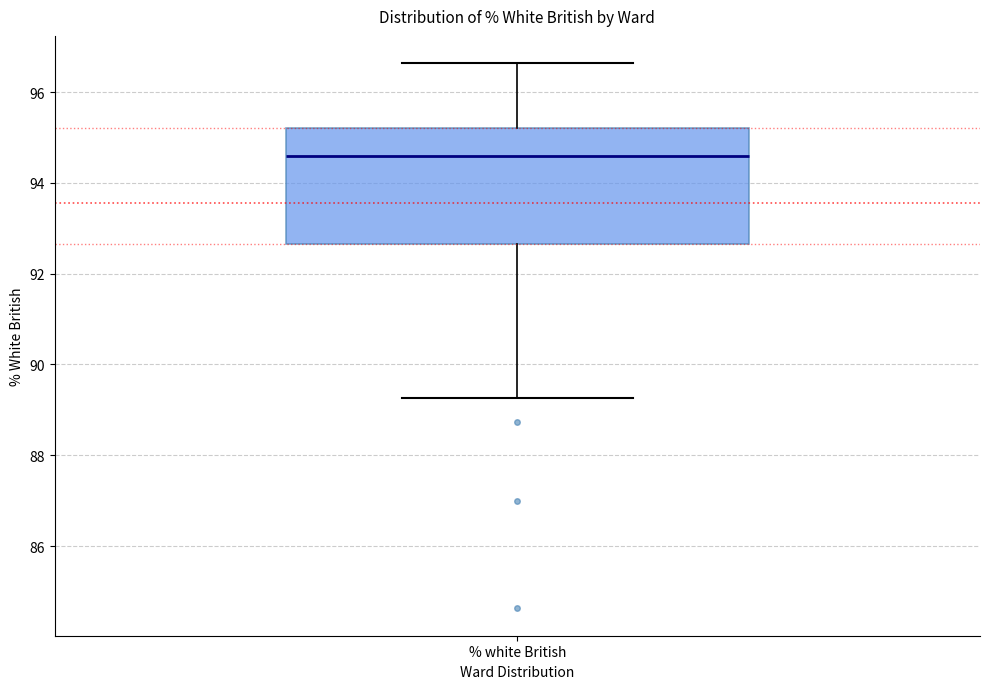

Transcribe this box plot: give where the median line is, the range the box spans, and where the two whiskers end, as read against the y-axis. The values are not printed on the chart, so give them approximately, as read against the axis.

median 94.6, box 92.6 to 95.2, whiskers 89.2 to 96.6